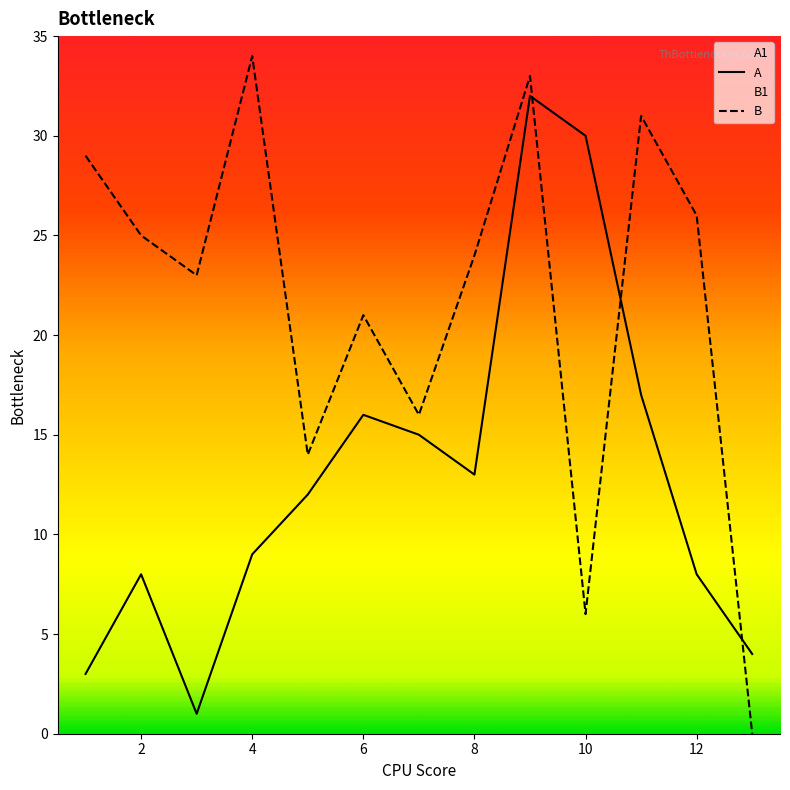

The value of B at 2 is 43. True or false?

False